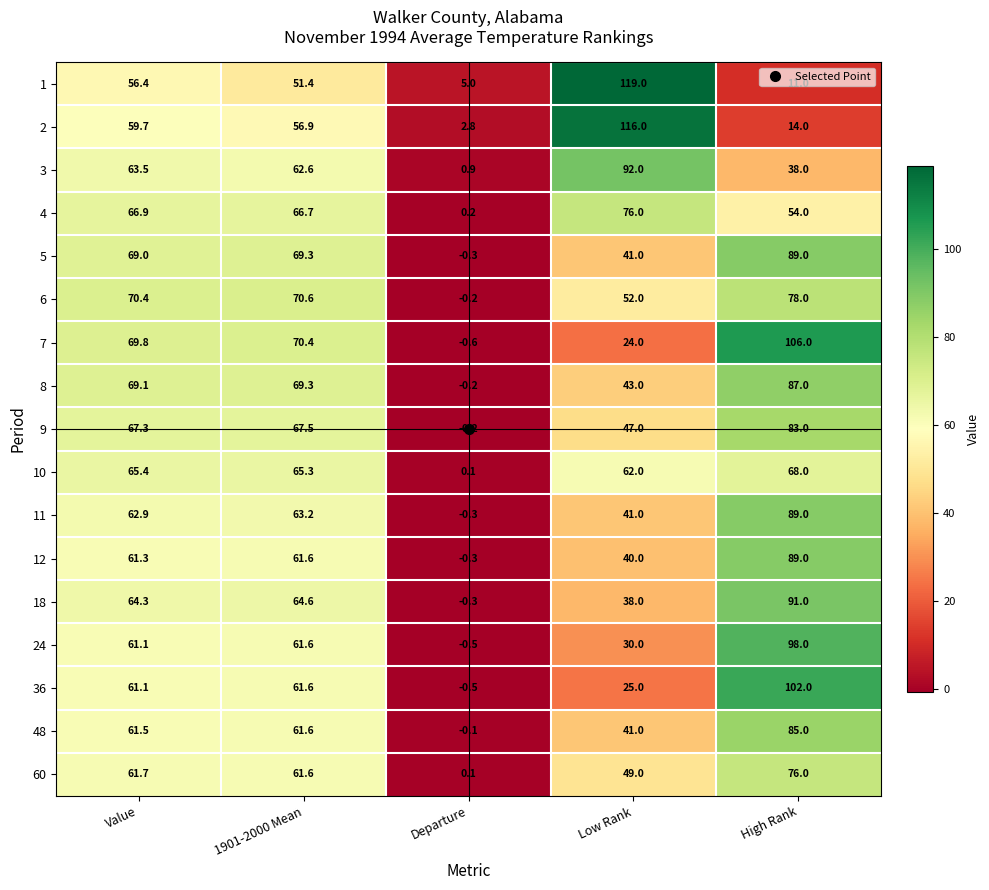

At which category is the sum across all series the highest?

High Rank